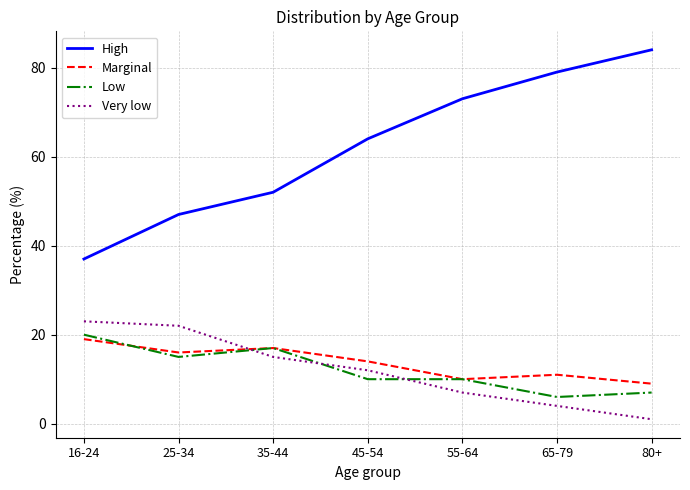

At which category does Marginal reach its first local peak?

35-44